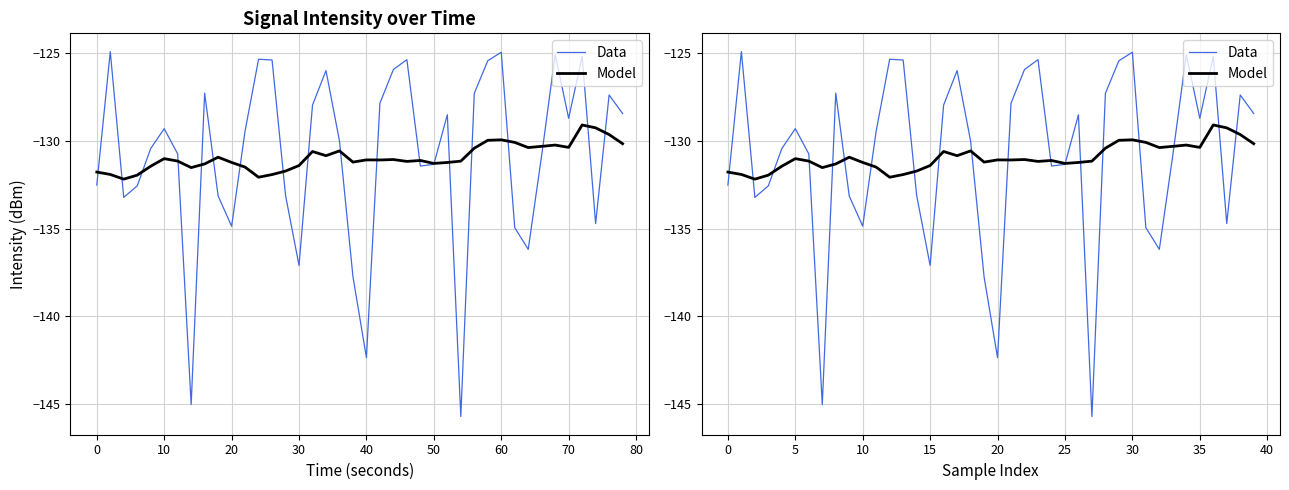

Reading right to left, transcribe all the data shown in this chart.

Data: -128.5	-127.4	-134.7	-125.2	-128.7	-125.1	-130.8	-136.2	-134.9	-125.0	-125.4	-127.3	-145.7	-128.5	-131.3	-131.4	-125.4	-125.9	-127.9	-142.3	-137.7	-130.0	-126.0	-128.0	-137.1	-133.1	-125.4	-125.4	-129.4	-134.9	-133.1	-127.3	-145.0	-130.8	-129.3	-130.4	-132.6	-133.2	-124.9	-132.5
Model: -130.2	-129.6	-129.3	-129.1	-130.4	-130.2	-130.3	-130.4	-130.1	-129.9	-130.0	-130.4	-131.2	-131.2	-131.3	-131.1	-131.2	-131.1	-131.1	-131.1	-131.2	-130.6	-130.9	-130.6	-131.4	-131.7	-131.9	-132.1	-131.5	-131.2	-130.9	-131.3	-131.5	-131.2	-131.0	-131.5	-132.0	-132.2	-131.9	-131.8